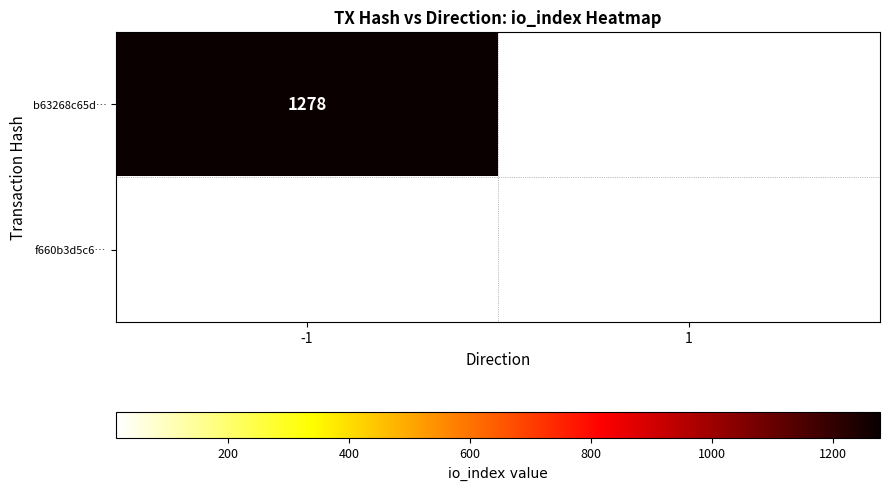

True or false: f660b3d5c6… has a value of 24 at 1.

False